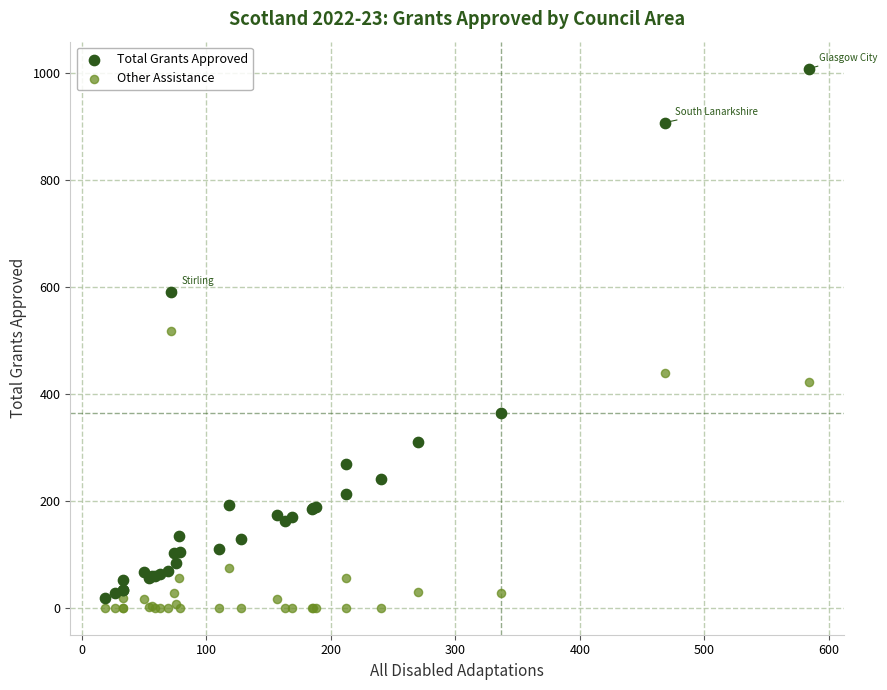

Which series has the widest spread of Y values?

Total Grants Approved